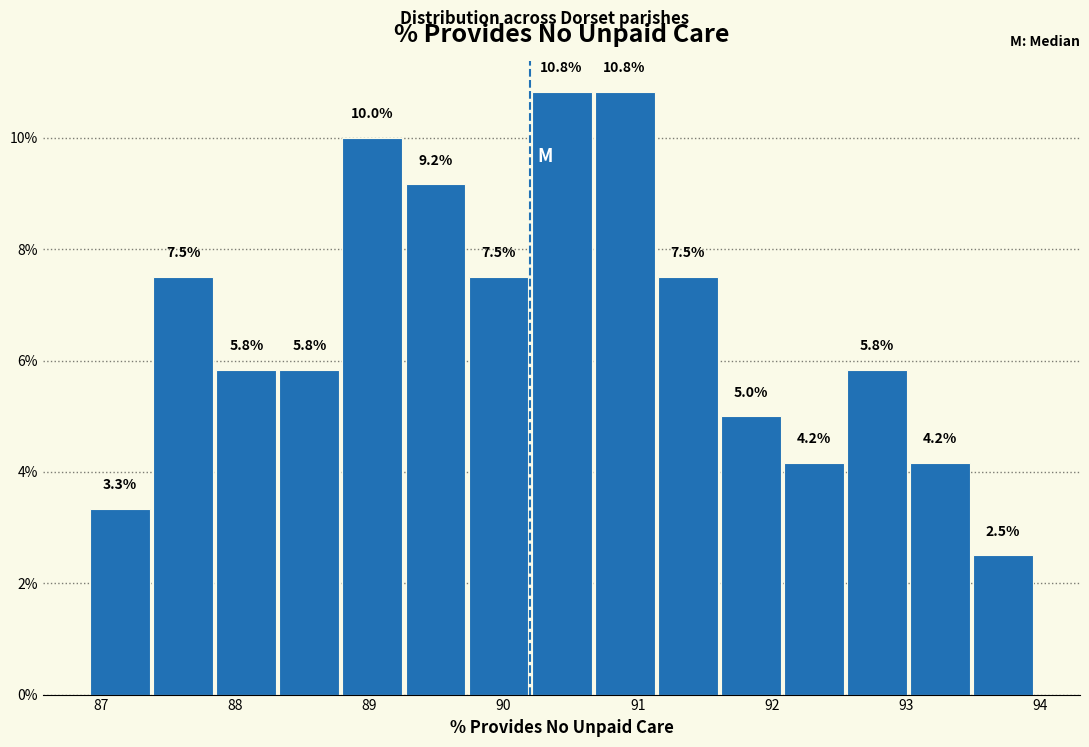

Reading left to right, list every bar in this chart as the range it spans on the x-axis followed by its height. The bar edges are not printed on the chart, so give them approximately, as read against the axis.

86.9 to 87.4: 3.3
87.4 to 87.8: 7.5
87.8 to 88.3: 5.8
88.3 to 88.8: 5.8
88.8 to 89.3: 10.0
89.3 to 89.7: 9.2
89.7 to 90.2: 7.5
90.2 to 90.7: 10.8
90.7 to 91.1: 10.8
91.1 to 91.6: 7.5
91.6 to 92.1: 5.0
92.1 to 92.5: 4.2
92.5 to 93.0: 5.8
93.0 to 93.5: 4.2
93.5 to 94.0: 2.5